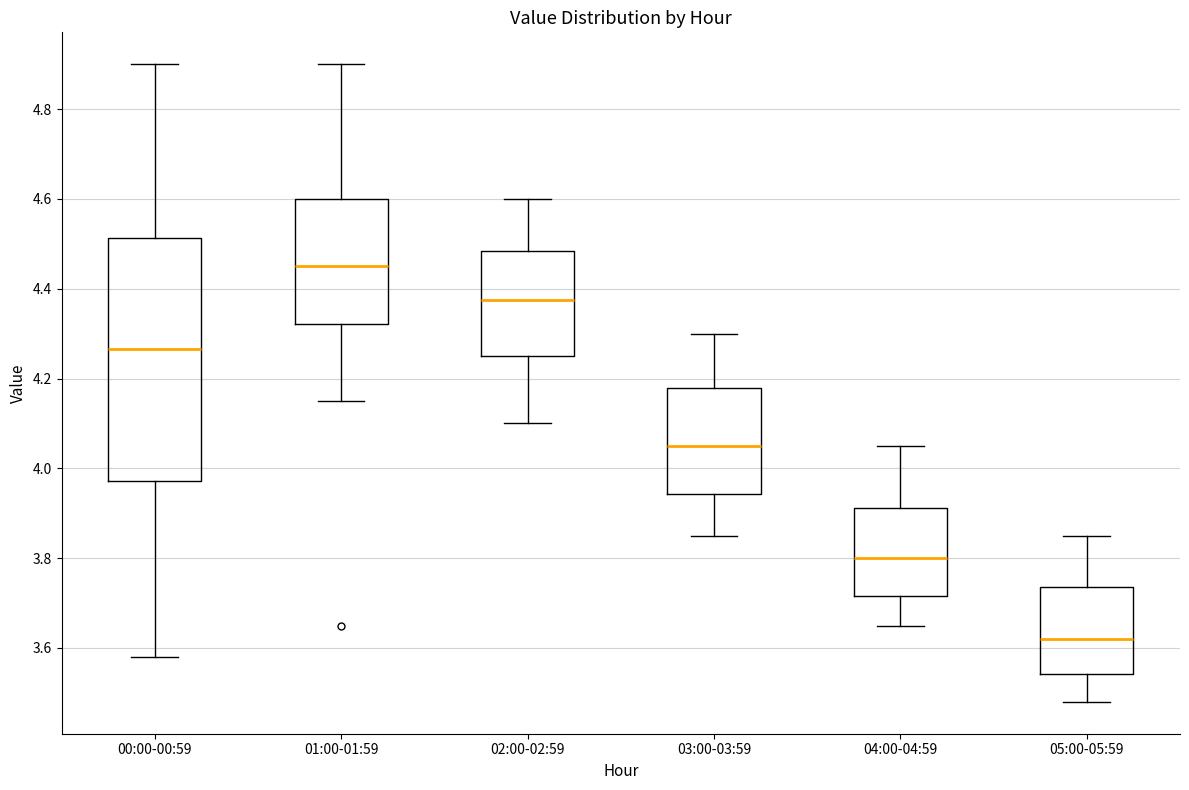

Reading left to right, read every box against the y-axis: the position of its median line, the range the box covers, and the ends of its whiskers. The values are not printed on the chart, so give them approximately, as read against the axis.

00:00-00:59: median 4.26, box 3.98 to 4.52, whiskers 3.58 to 4.90
01:00-01:59: median 4.46, box 4.32 to 4.60, whiskers 4.16 to 4.90
02:00-02:59: median 4.38, box 4.26 to 4.48, whiskers 4.10 to 4.60
03:00-03:59: median 4.06, box 3.94 to 4.18, whiskers 3.86 to 4.30
04:00-04:59: median 3.80, box 3.72 to 3.92, whiskers 3.66 to 4.06
05:00-05:59: median 3.62, box 3.54 to 3.74, whiskers 3.48 to 3.86